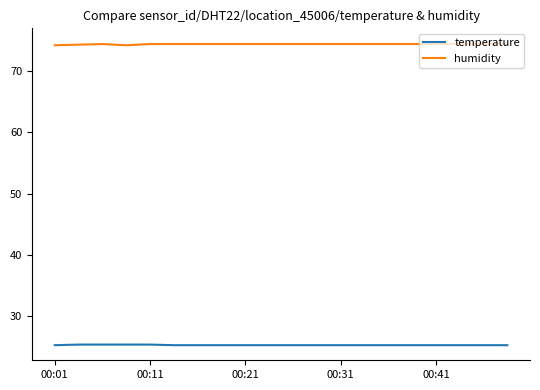

Does the chart have visible grid lines?

No